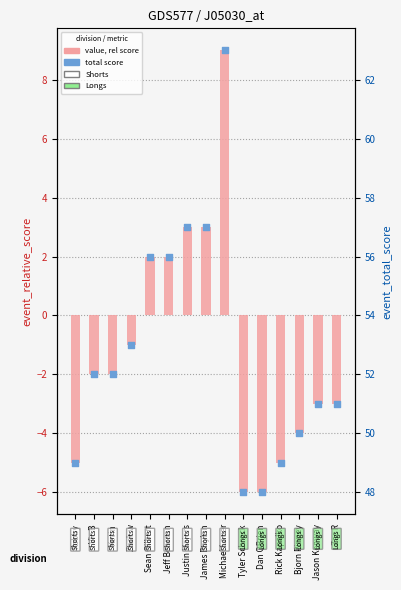

What is the total value across all series at Vic B?

50